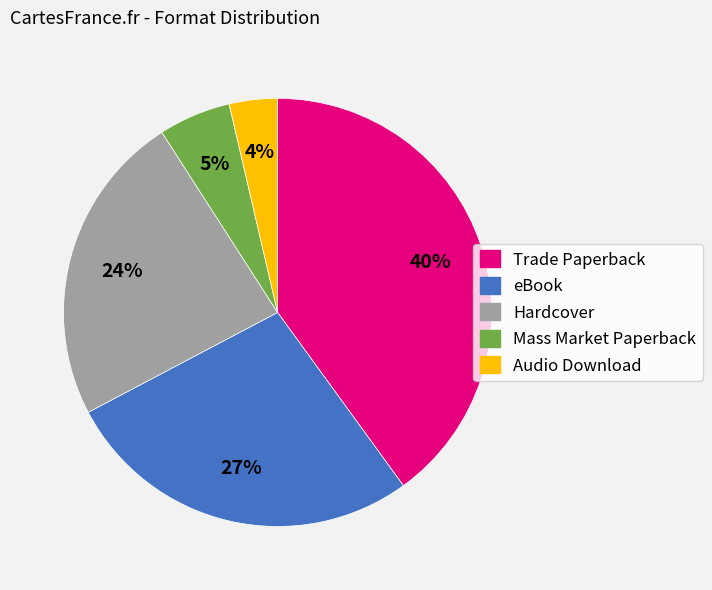

Rank the categories by value from highest to lowest.

Trade Paperback, eBook, Hardcover, Mass Market Paperback, Audio Download